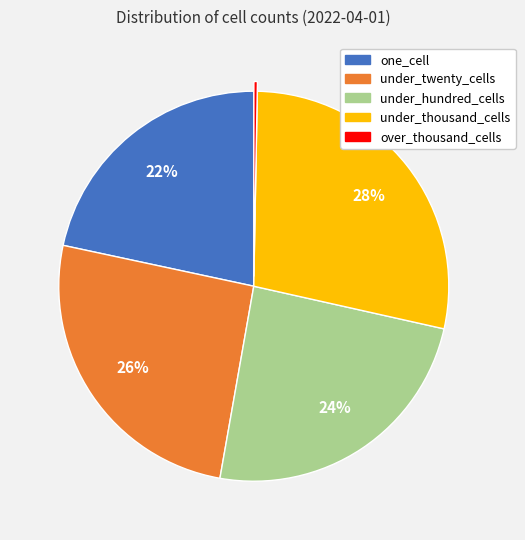

The under_twenty_cells slice represents 41% of the pie. True or false?

False